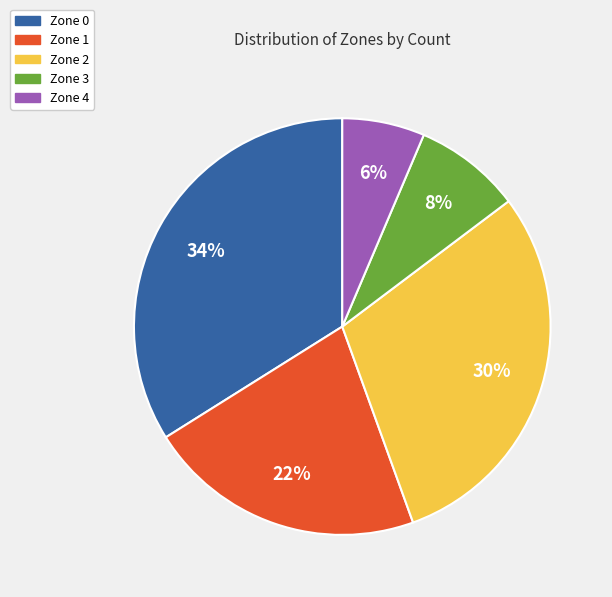

What is the largest slice in the pie chart?

Zone 0